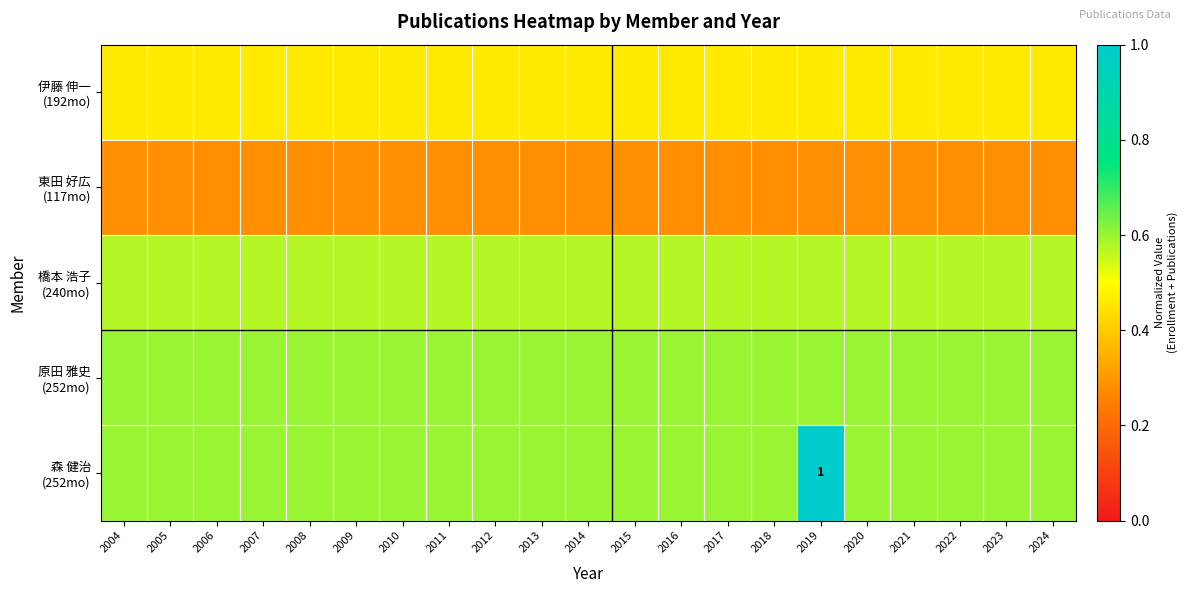

Which series has the widest spread of values?

森 健治 (252mo)